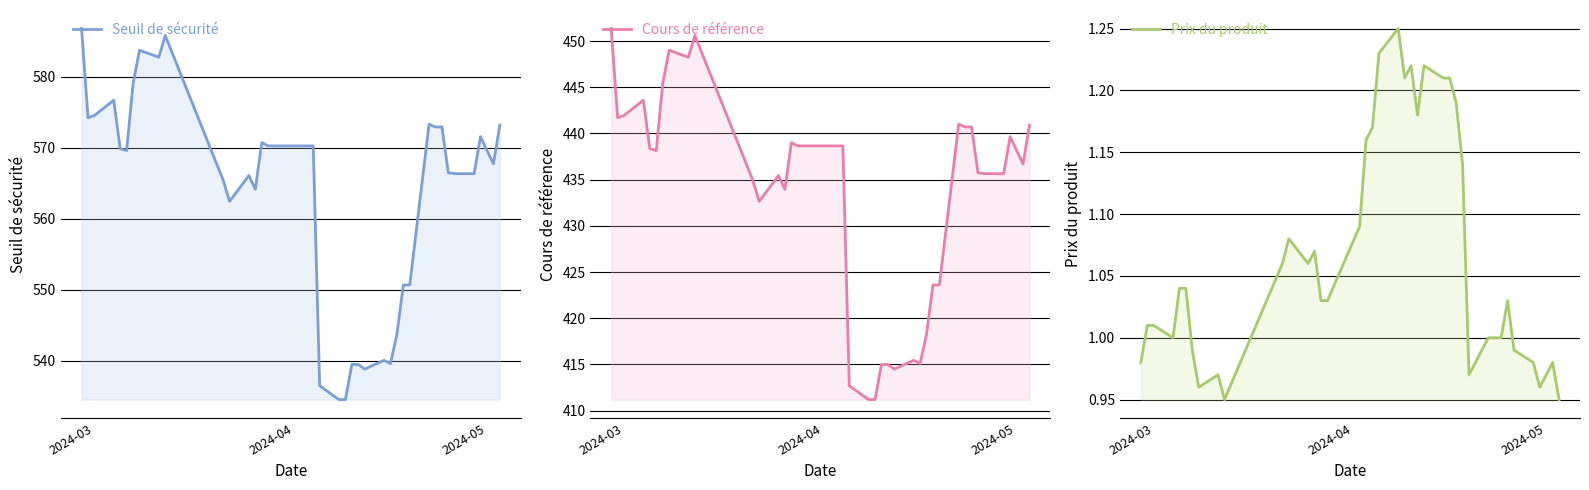

Reading right to left, transcribe all the data shown in this chart.

Seuil de sécurité: 573.2	567.7	571.5	566.3	566.3	566.5	572.9	572.9	573.3	550.7	550.7	543.7	539.6	540.1	538.9	539.5	539.5	534.6	534.6	536.5	570.2	570.2	570.2	570.2	570.7	564.1	566.1	562.4	565.4	585.8	582.7	583.7	579.0	569.6	569.9	576.7	574.5	574.2	586.8
Cours de référence: 440.9	436.7	439.6	435.6	435.6	435.8	440.7	440.7	441.0	423.6	423.6	418.2	415.1	415.4	414.5	415.0	415.0	411.2	411.2	412.7	438.6	438.6	438.6	438.6	439.0	433.9	435.4	432.6	434.9	450.6	448.2	449.0	445.4	438.1	438.4	443.6	441.9	441.7	451.4
Prix du produit: 0.9	1.0	1.0	1.0	1.0	1.0	1.0	1.0	1.0	1.0	1.1	1.2	1.2	1.2	1.2	1.2	1.2	1.2	1.2	1.2	1.2	1.2	1.1	1.0	1.0	1.1	1.1	1.1	1.1	0.9	1.0	1.0	1.0	1.0	1.0	1.0	1.0	1.0	1.0